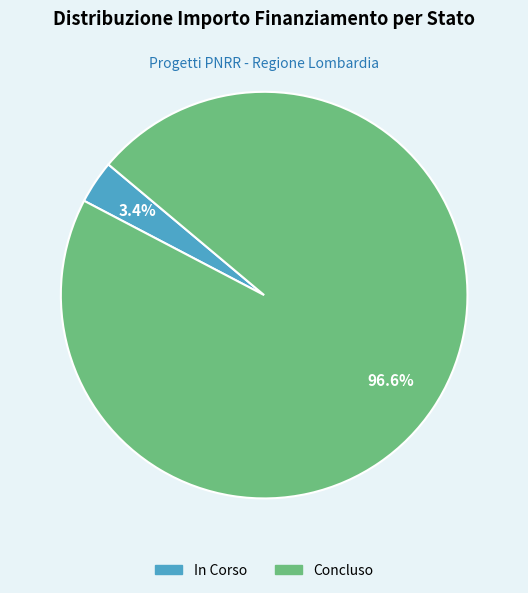

Does Concluso account for over 50% of the chart?

Yes